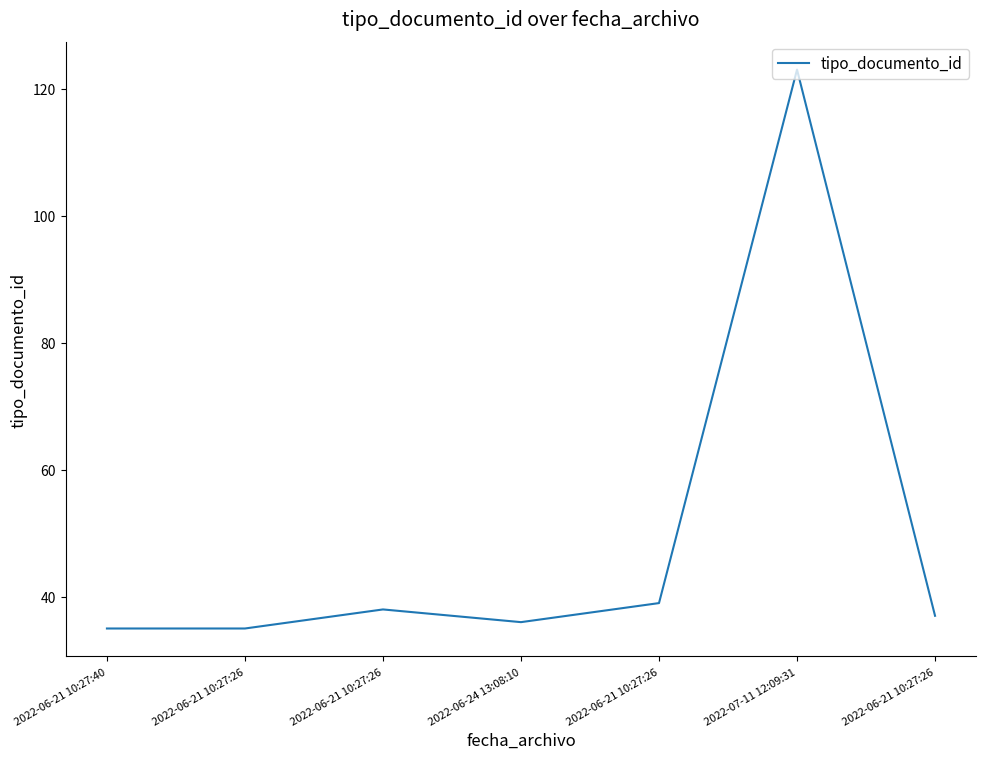

What is the change in value from 2022-06-21 10:27:26 to 2022-06-21 10:27:26?

-2